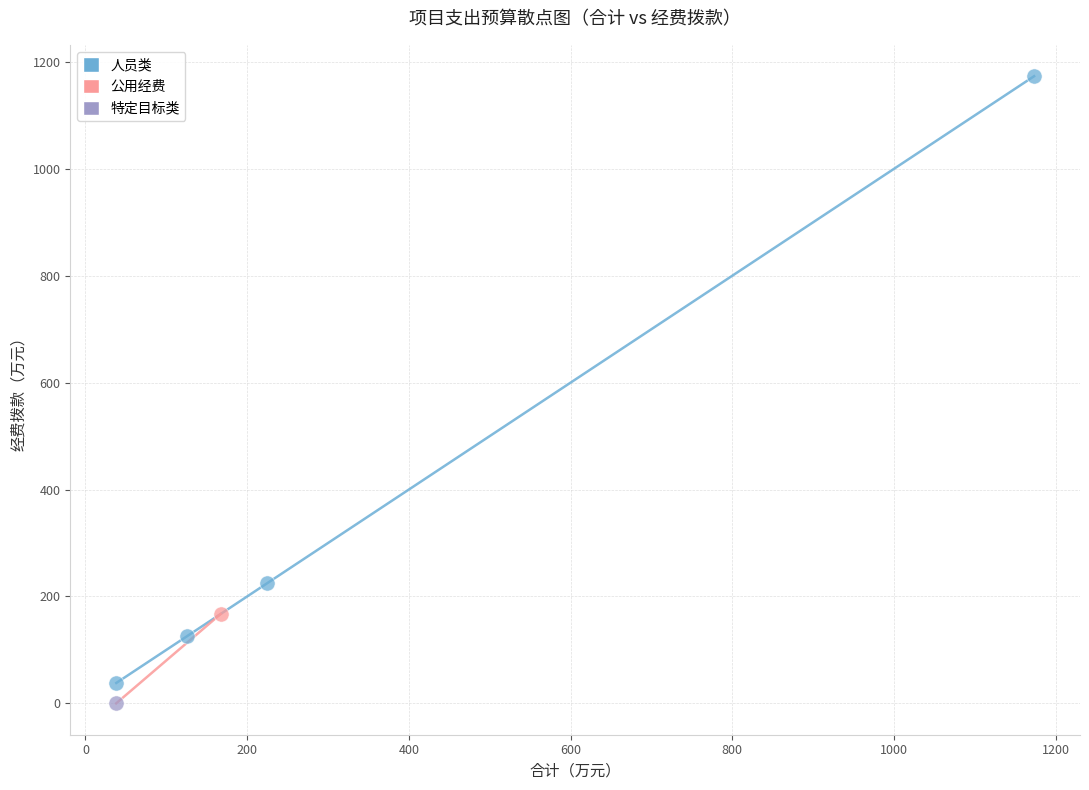

What are all the series names shown in the legend?

人员类, 公用经费, 特定目标类